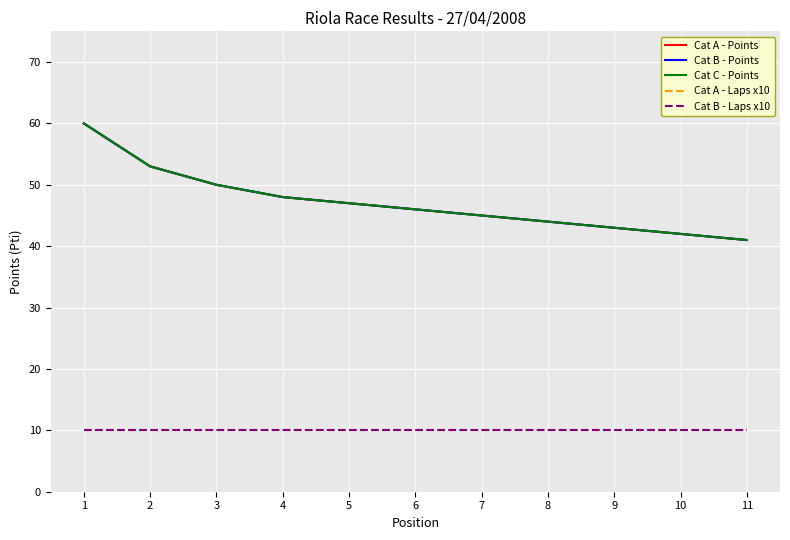

Does the chart have visible grid lines?

Yes